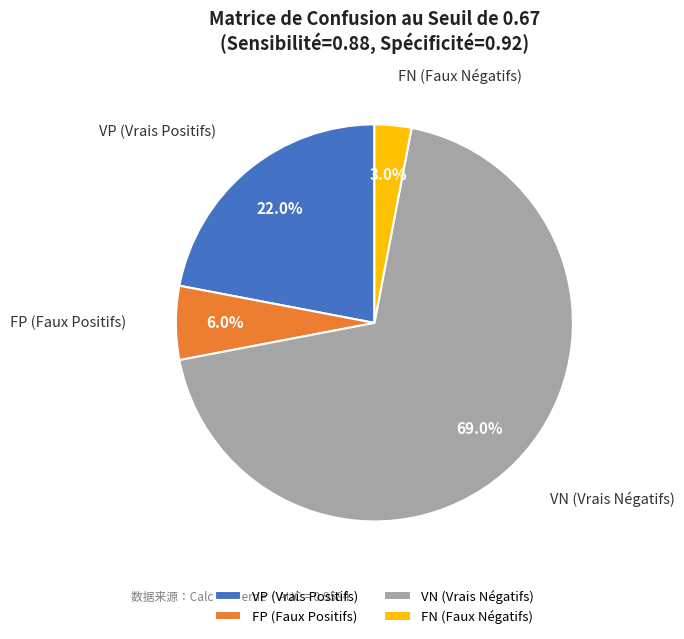

How many segments does this pie chart have?

4